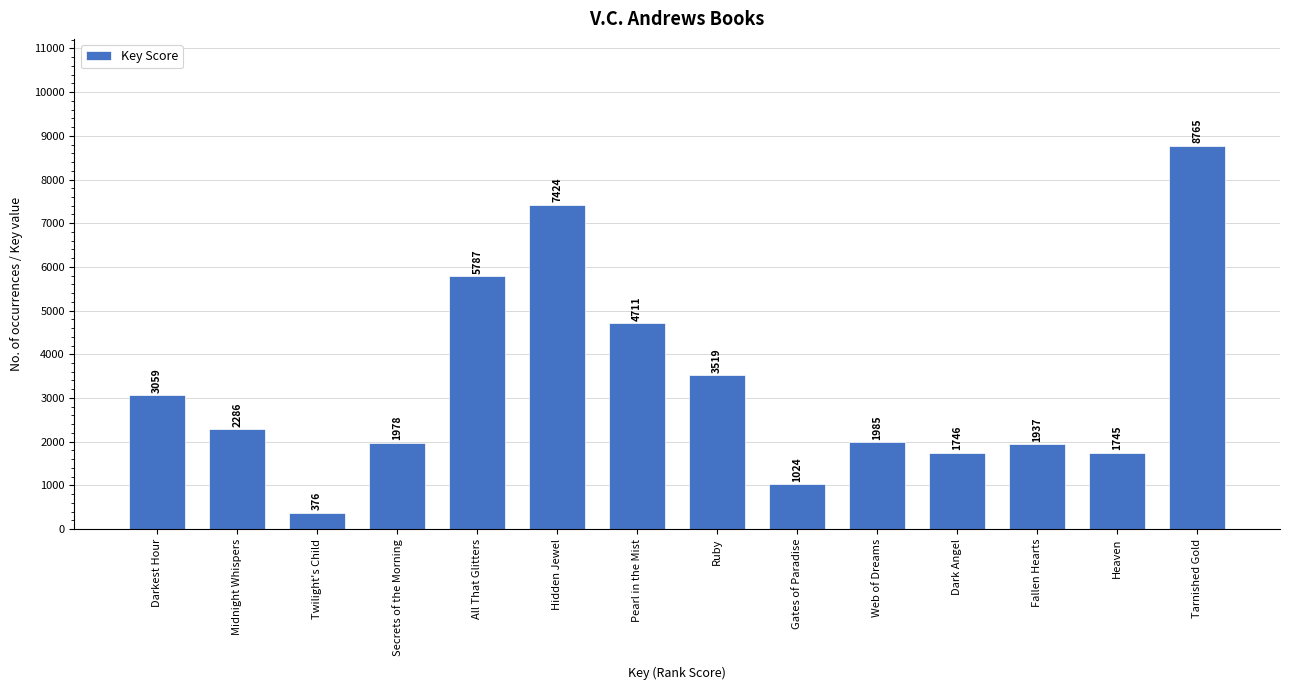

Reading left to right, transcribe all the data shown in this chart.

3059	2286	376	1978	5787	7424	4711	3519	1024	1985	1746	1937	1745	8765